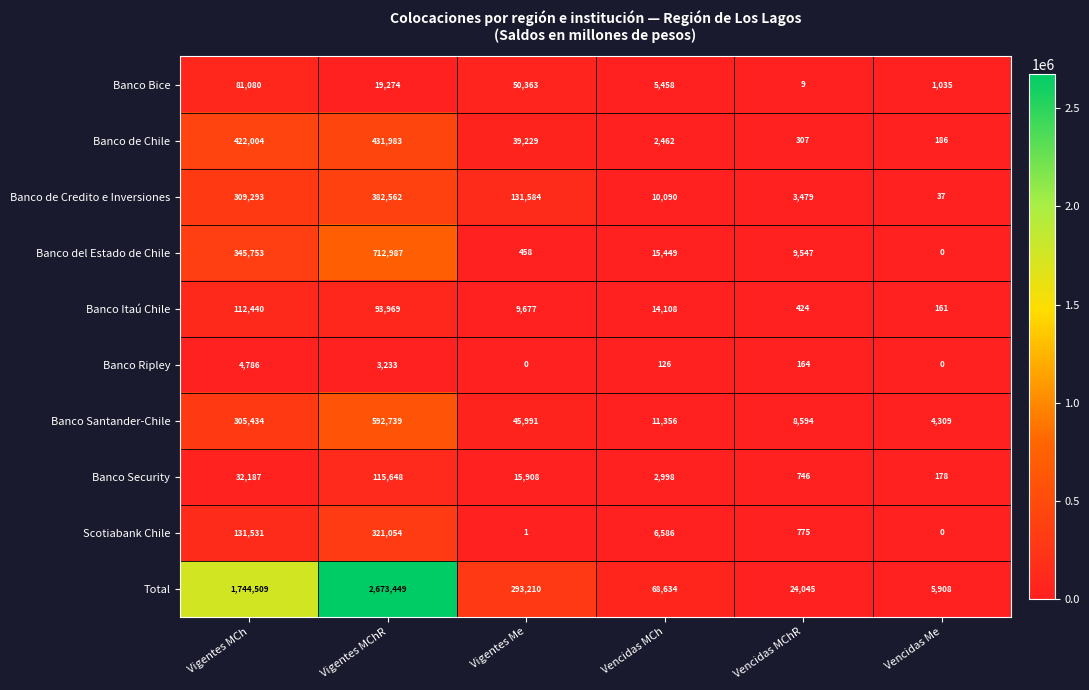

At which label does Total reach its peak?

Vigentes MChR